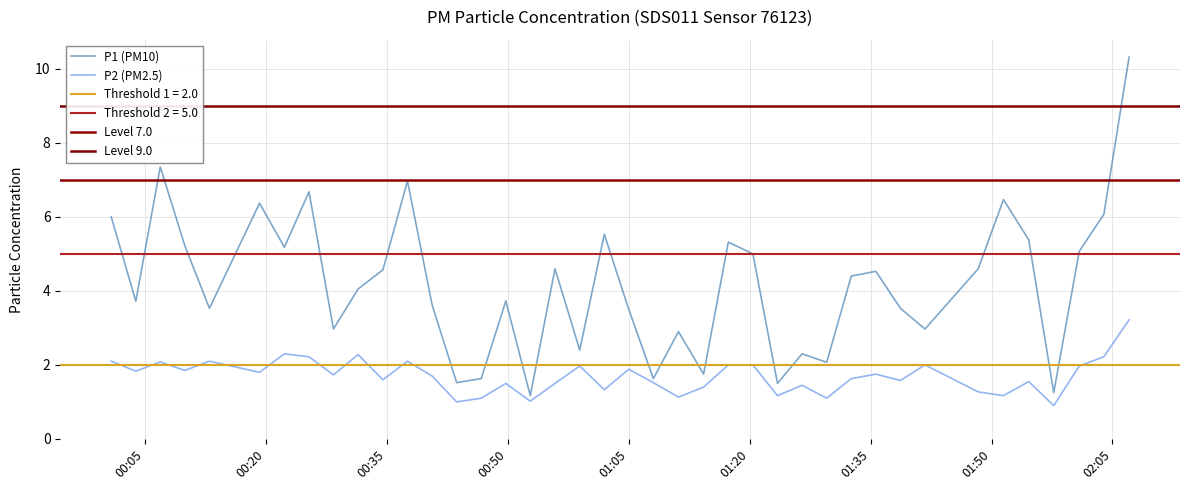

What is the spread (max minus min) of values at 2023-02-01T02:00:53?

3.1